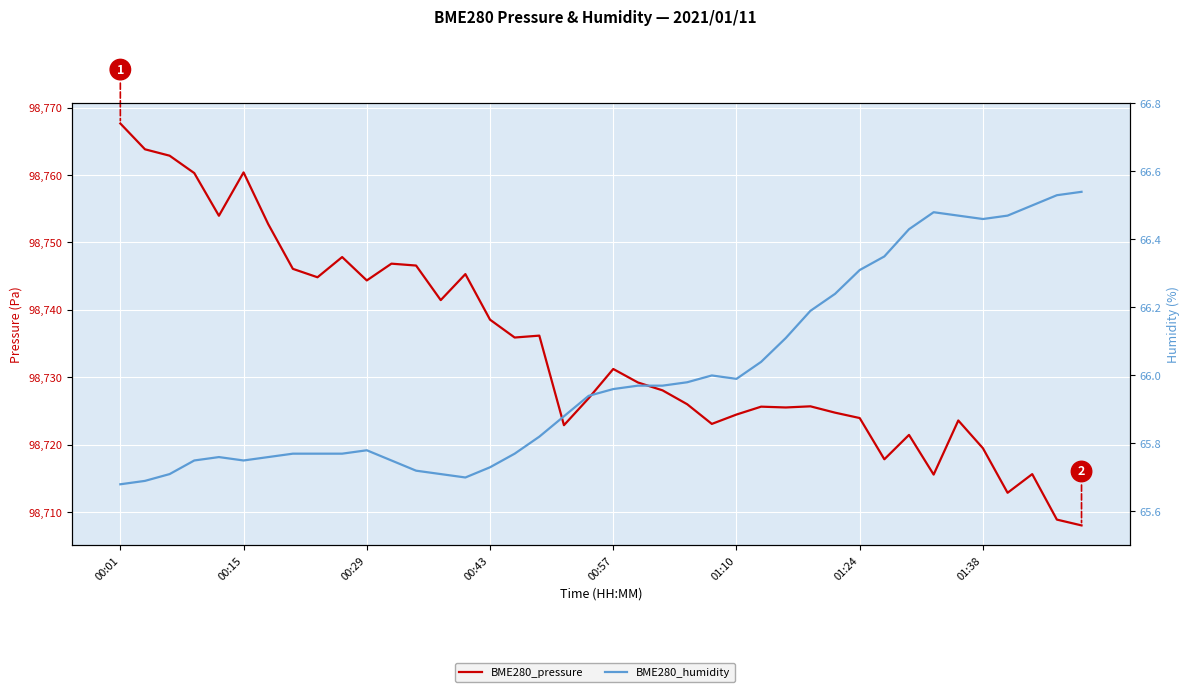

Which category has the lowest value across all series?

00:01